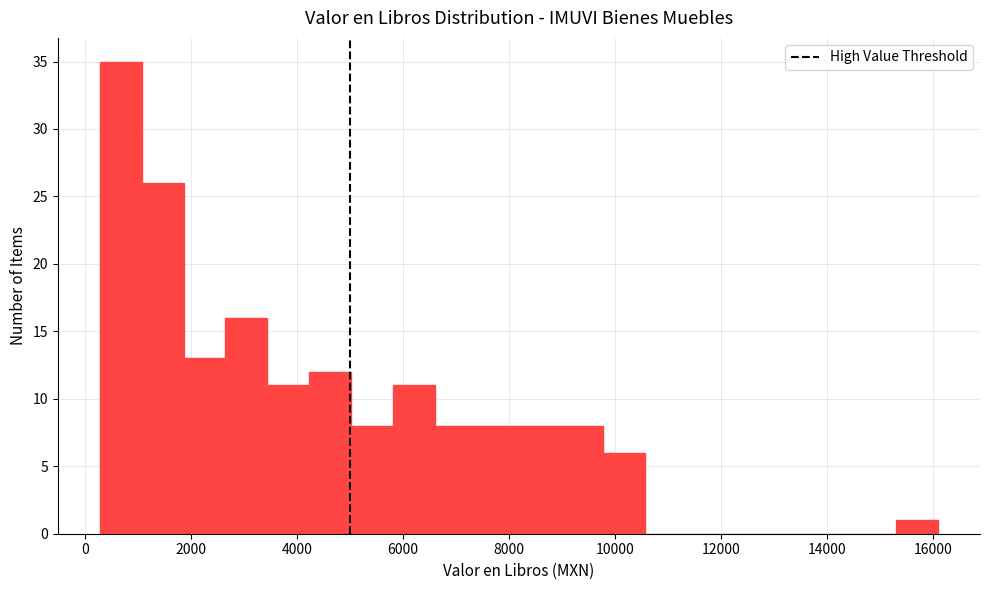

Read against the x-axis, roughly where is the centre of the tallest bar?

600